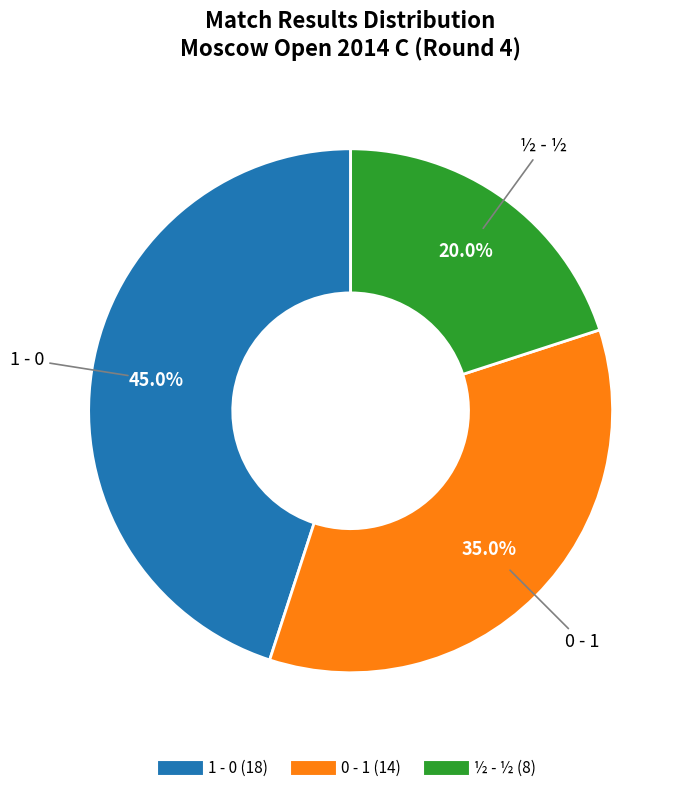

Is it true that ½ - ½ is 20% of the pie?

True